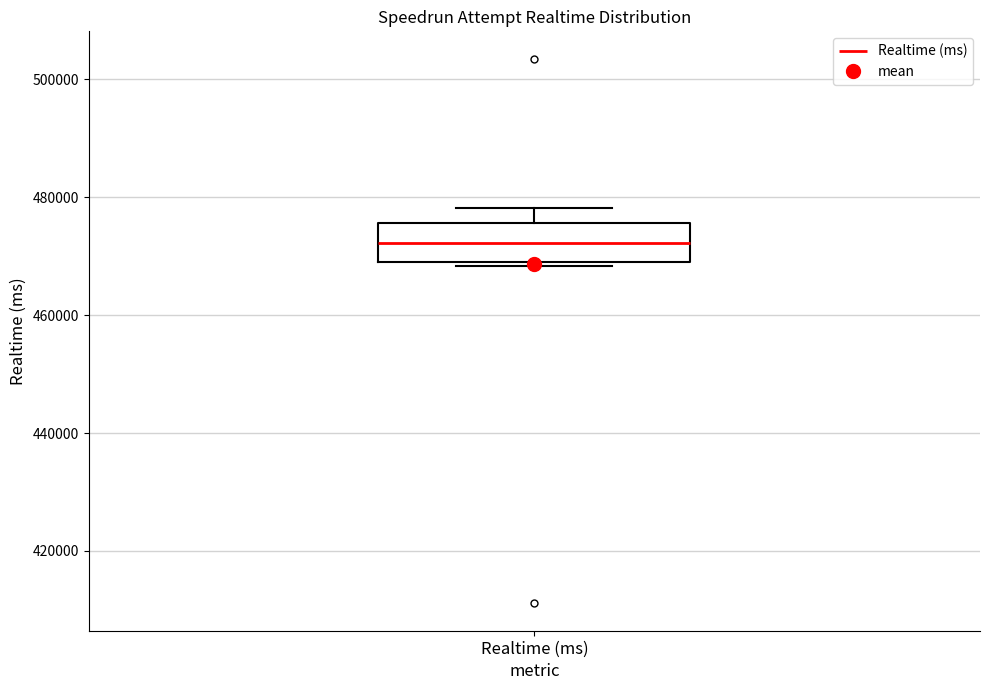

Read this box plot against the y-axis: the position of the median line, the range covered by the box, and the ends of both whiskers. The values are not printed on the chart, so give them approximately, as read against the axis.

median 472000, box 468000 to 476000, whiskers 468000 (just below the box's lower edge) to 478000